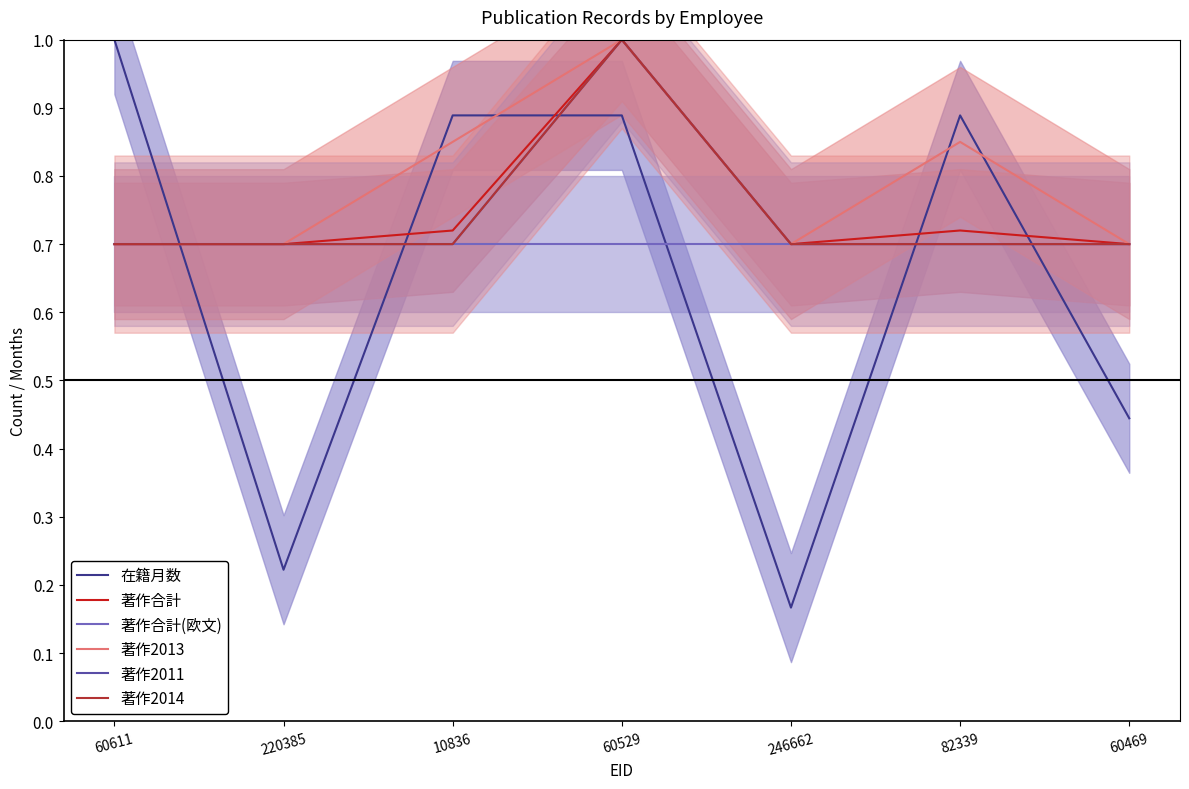

Reading left to right, extract all data points from this chart.

在籍月数: 1.0	0.2	0.9	0.9	0.2	0.9	0.4
著作合計: 0.7	0.7	0.7	1.0	0.7	0.7	0.7
著作合計(欧文): 0.7	0.7	0.7	0.7	0.7	0.7	0.7
著作2013: 0.7	0.7	0.8	1.0	0.7	0.8	0.7
著作2011: 0.7	0.7	0.7	1.0	0.7	0.7	0.7
著作2014: 0.7	0.7	0.7	1.0	0.7	0.7	0.7